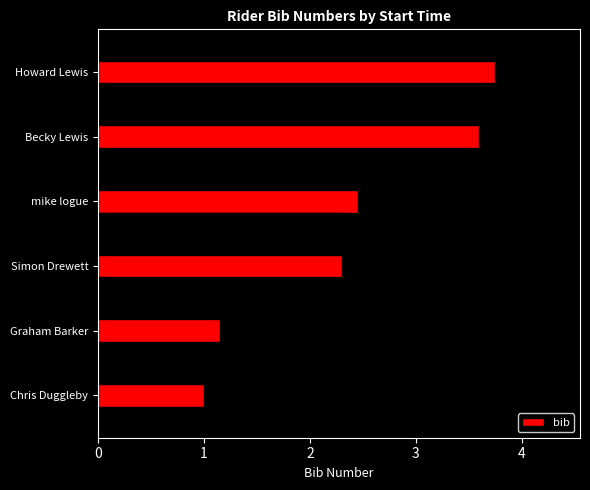

What is the change in value from Simon Drewett to mike logue?

+0.2